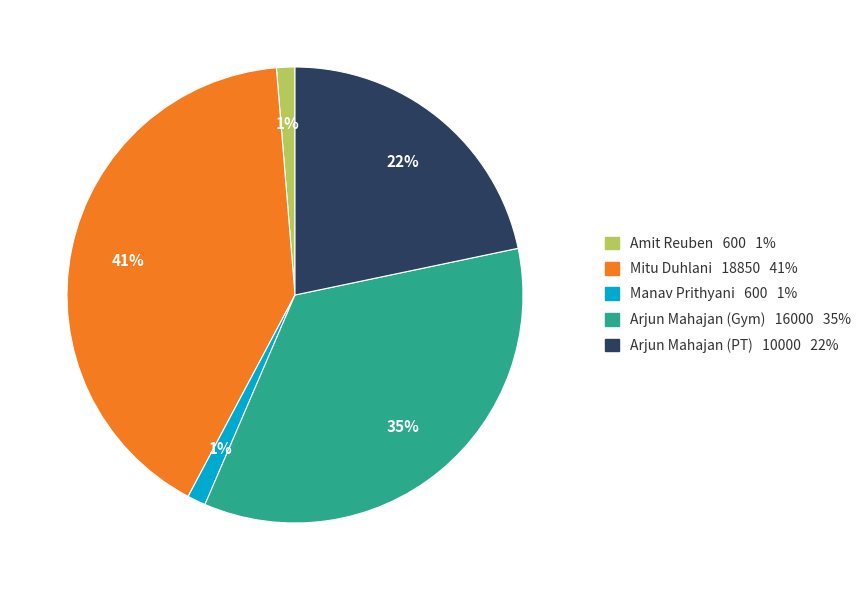

Is it true that Arjun Mahajan (PT) 10000 22% is 22% of the pie?

True